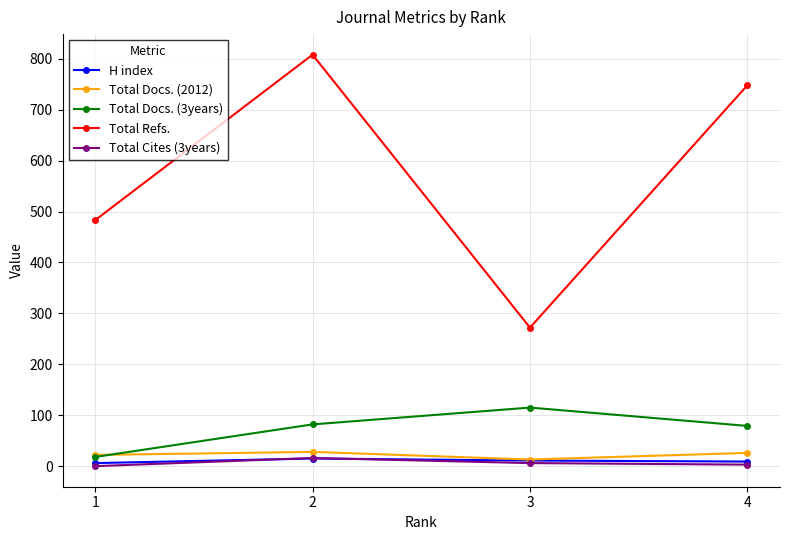

Between 2 and 3, which series saw the biggest shift?

Total Refs.